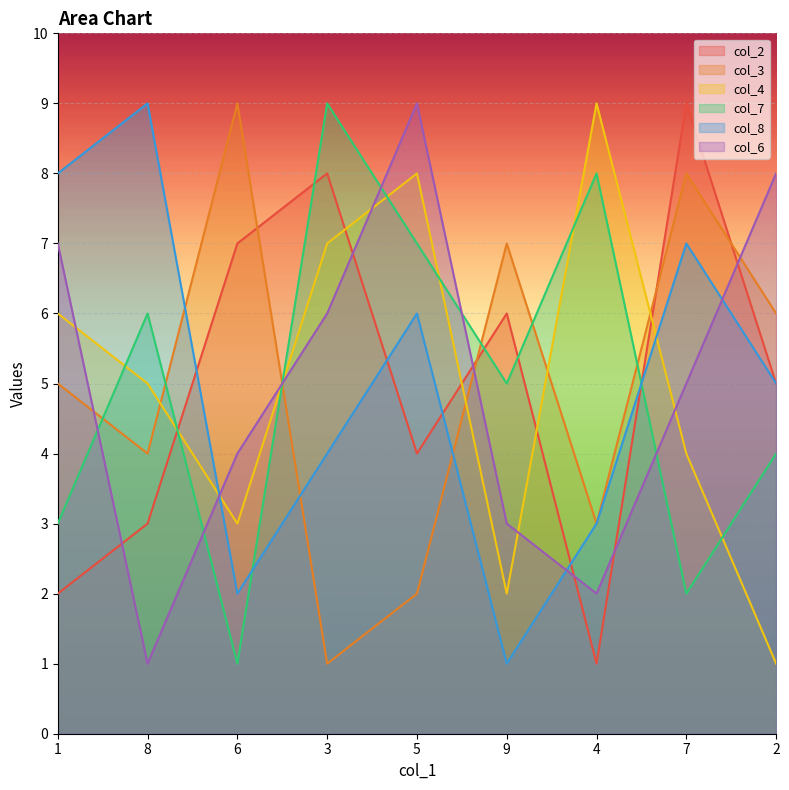

At which label does col_4 reach its minimum?

2